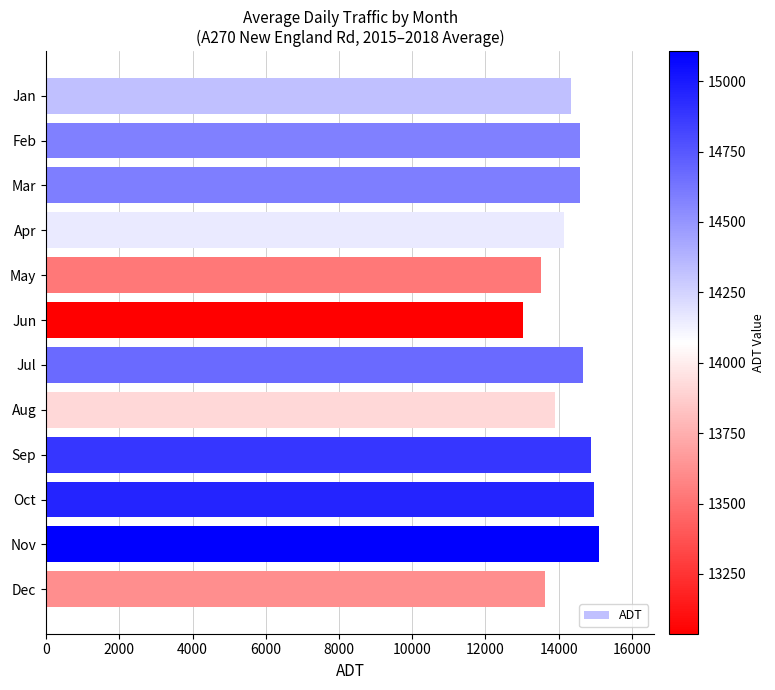

What is the average value?

14280.9